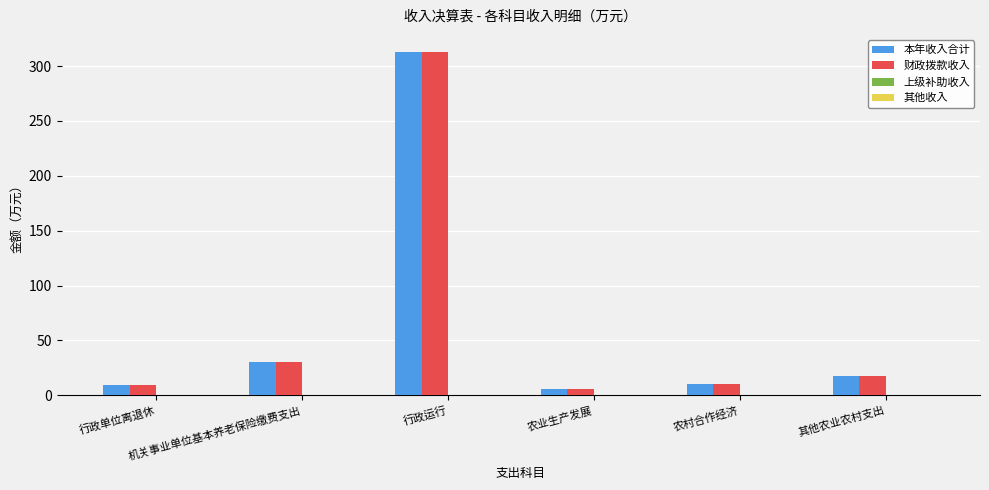

What is the greatest value displayed?

312.9